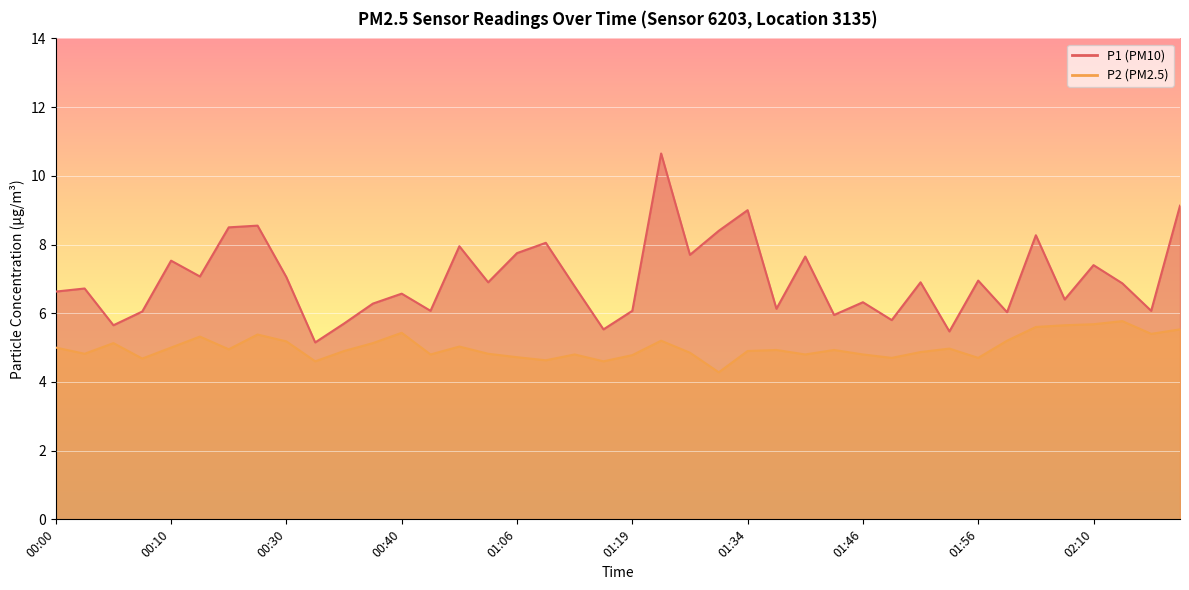

What is the label of the 37th point from the right?

00:07